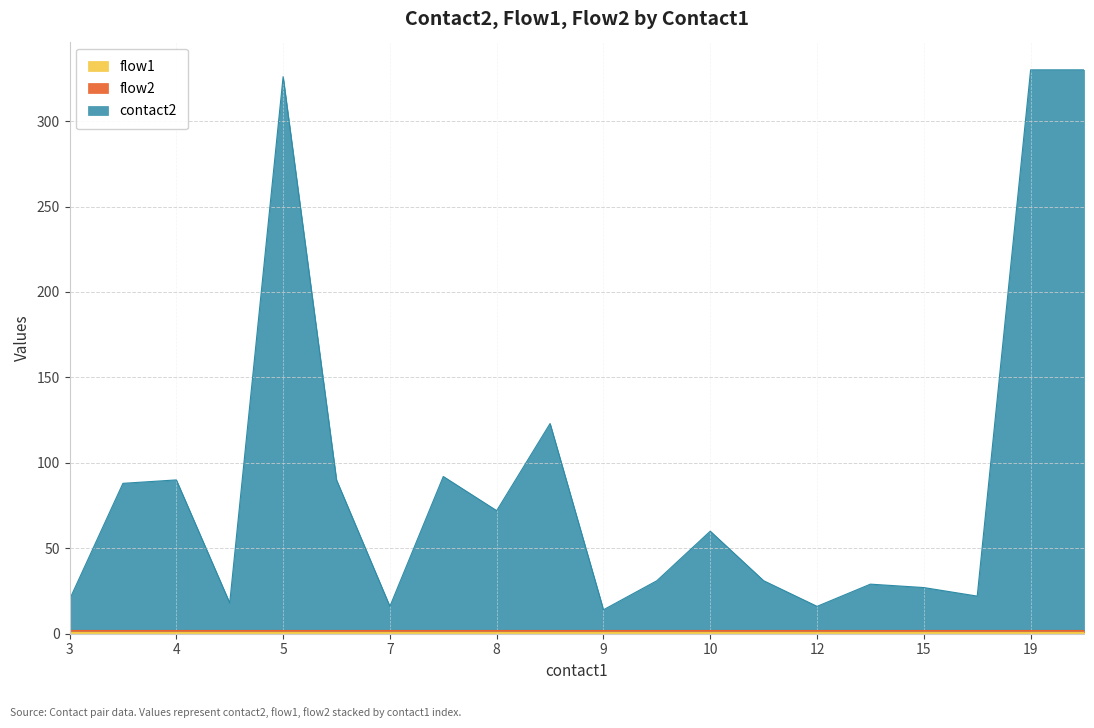

Is it true that contact2 equals 24 at 12?

False